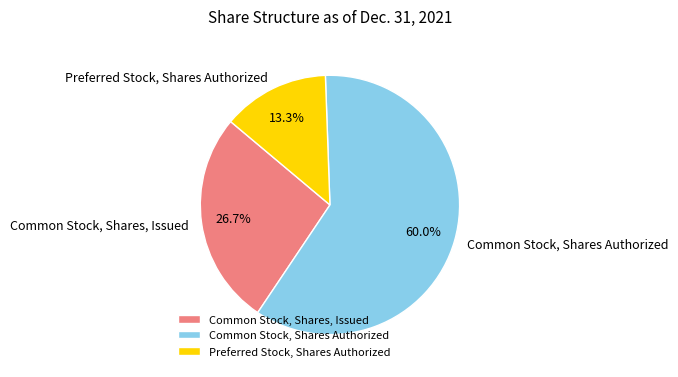

Which category accounts for the majority?

Common Stock, Shares Authorized